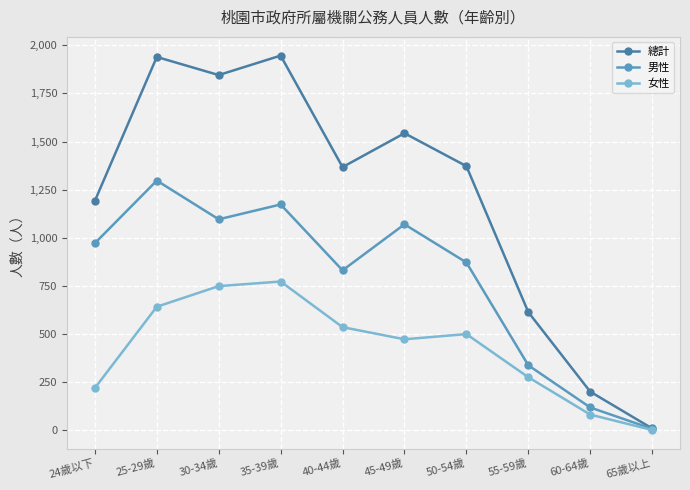

Is the value of 總計 at 40-44歲 greater than the value of 女性 at 40-44歲?

Yes